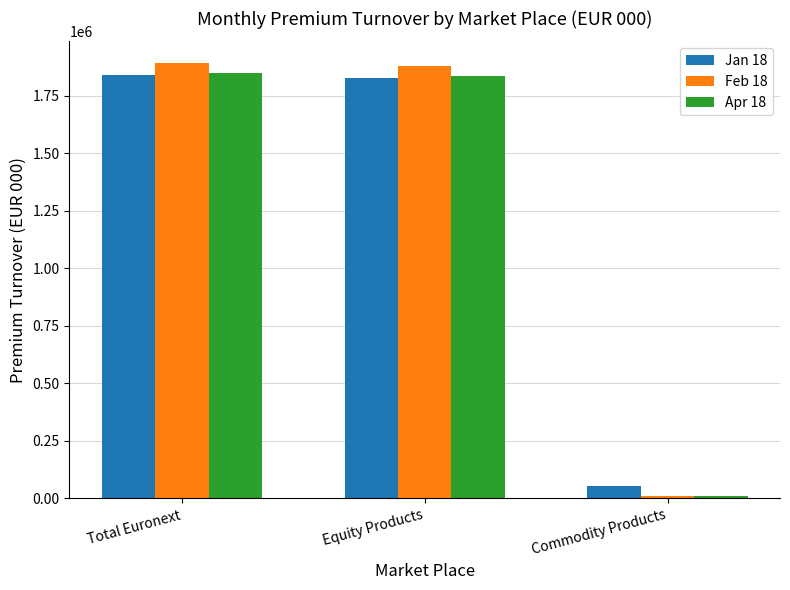

At which label does Feb 18 reach its minimum?

Commodity Products